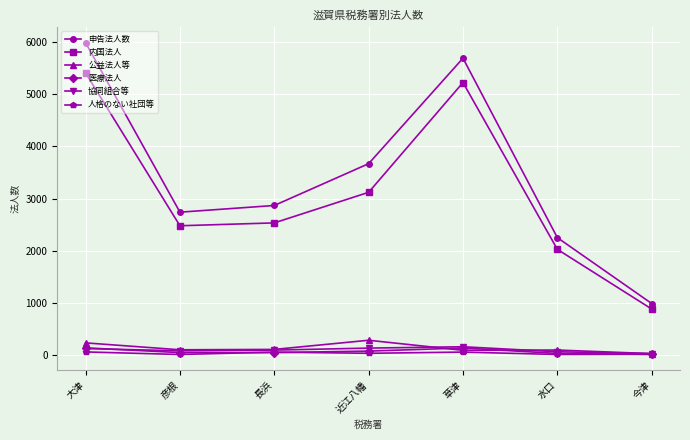

Between 長浜 and 草津, which series saw the biggest shift?

申告法人数